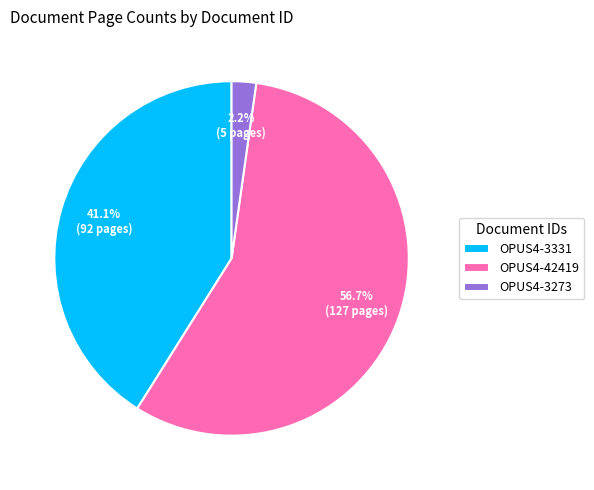

Rank the categories by value from highest to lowest.

OPUS4-42419, OPUS4-3331, OPUS4-3273